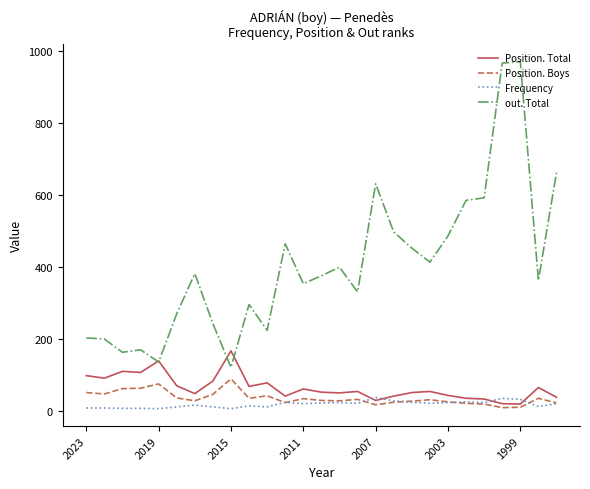

What is the maximum value shown in the chart?

971